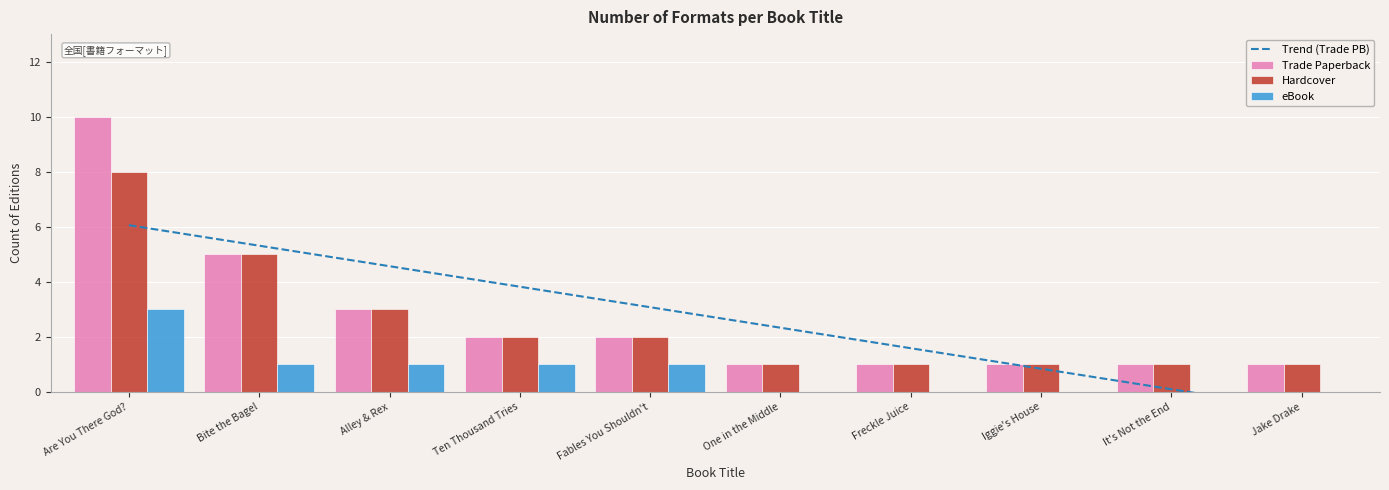

Which series has the largest total across all categories?

Trade Paperback